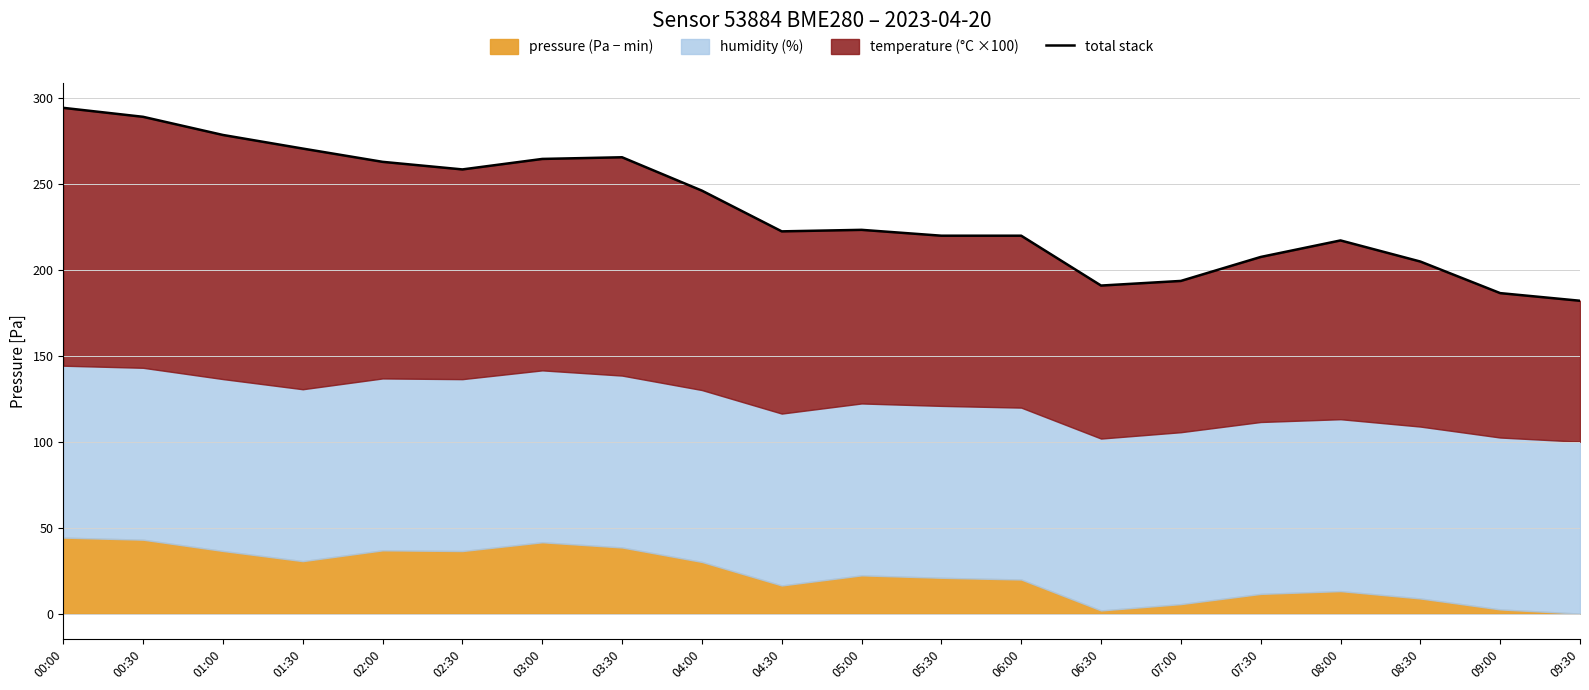

Which label corresponds to the smallest value in the chart?

09:30